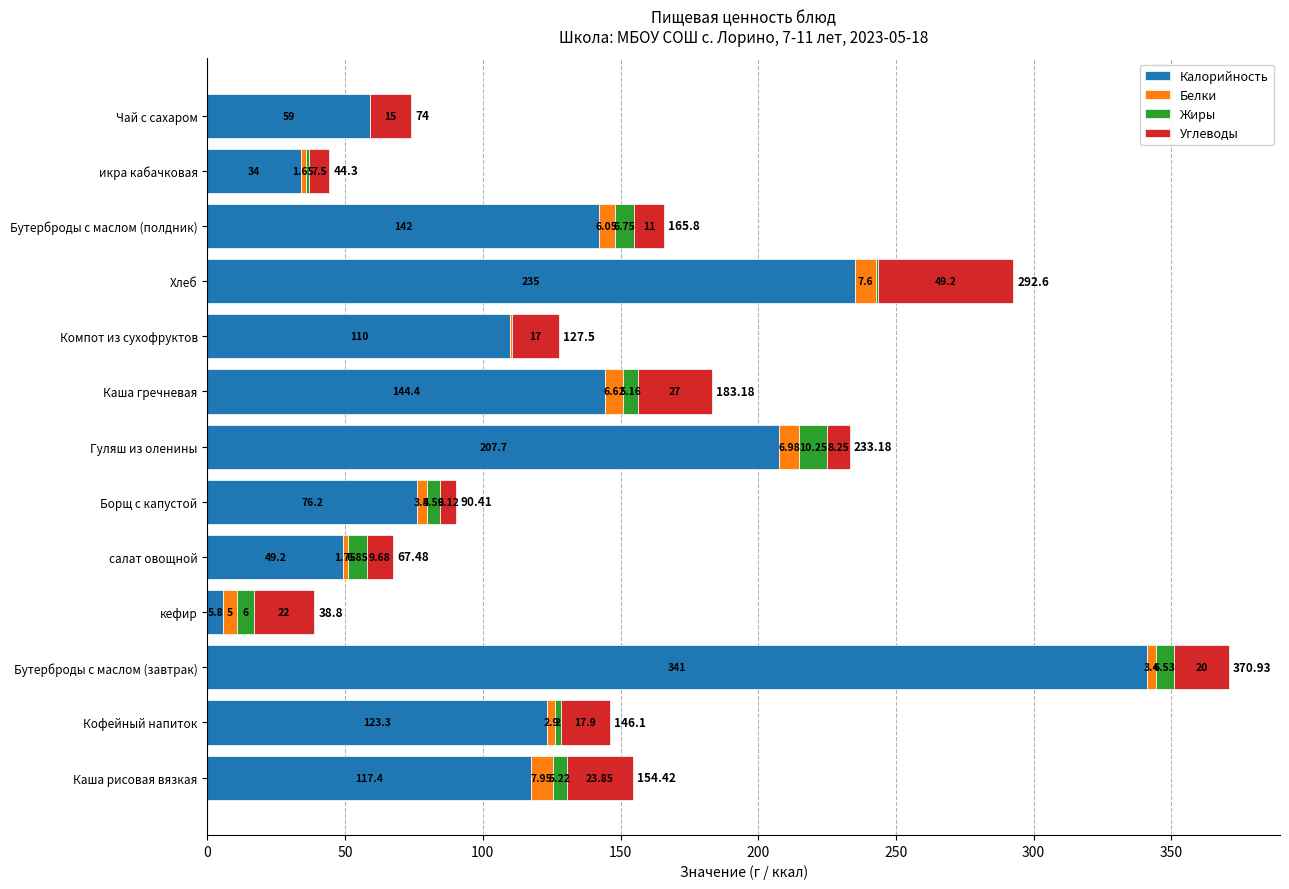

What is the sum of all Калорийность values?

1645.0